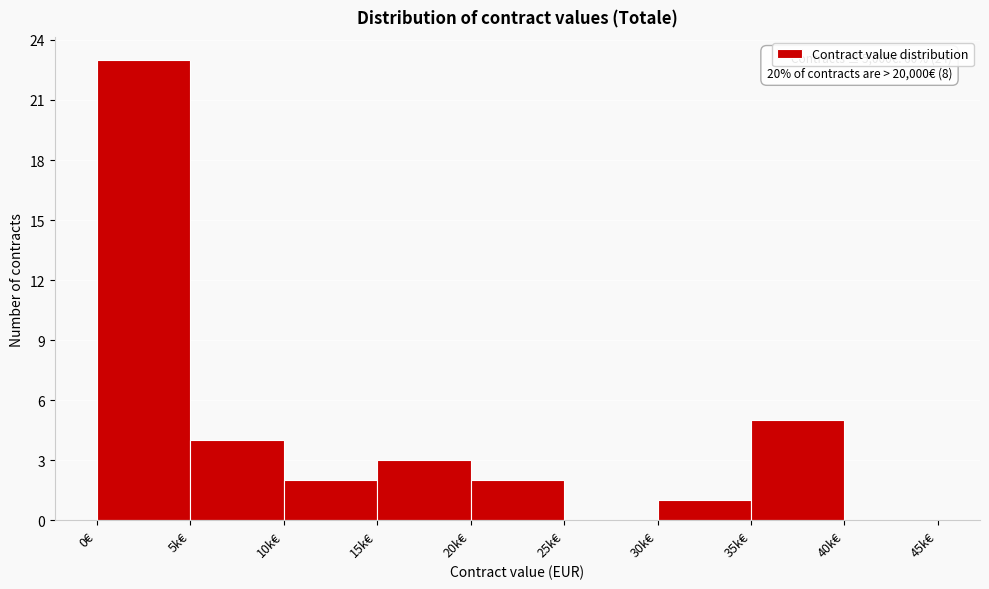

Reading right to left, transcribe all the data shown in this chart.

40k€=0	35k€=5	30k€=1	25k€=0	20k€=2	15k€=3	10k€=2	5k€=4	0€=23